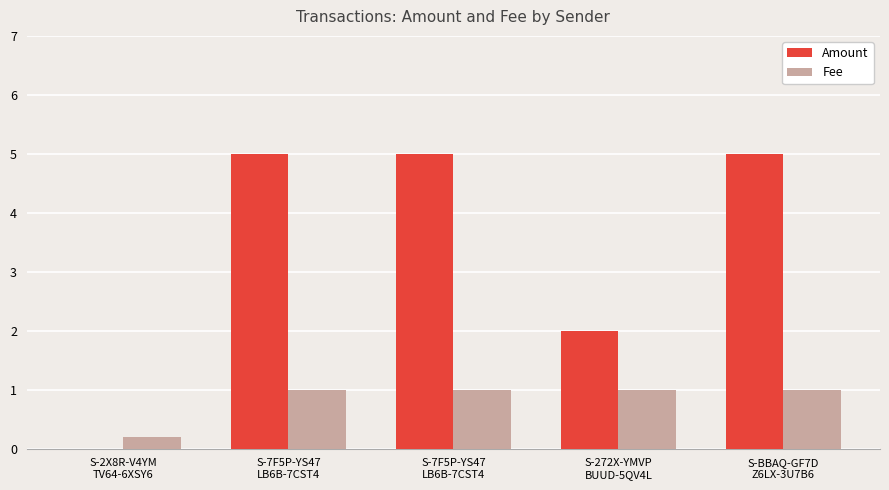

Which series changed the most between S-7F5P-YS47
LB6B-7CST4 and S-272X-YMVP
BUUD-5QV4L?

Amount